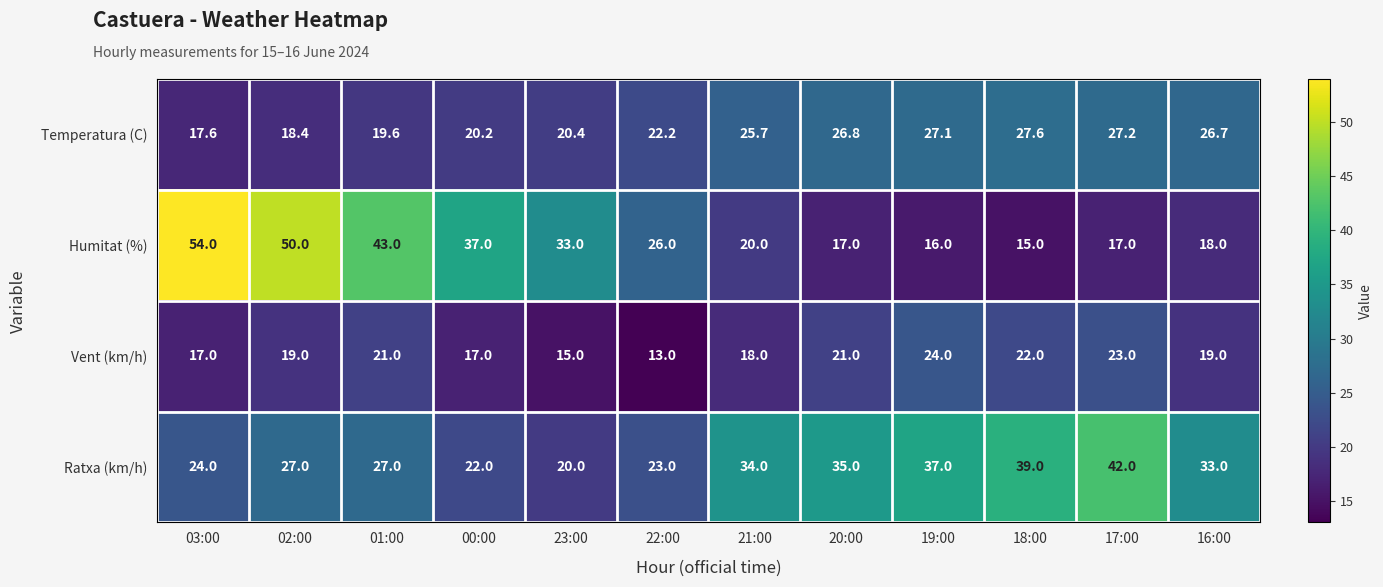

The Humitat (%) series shows 5.9 at 20:00. True or false?

False